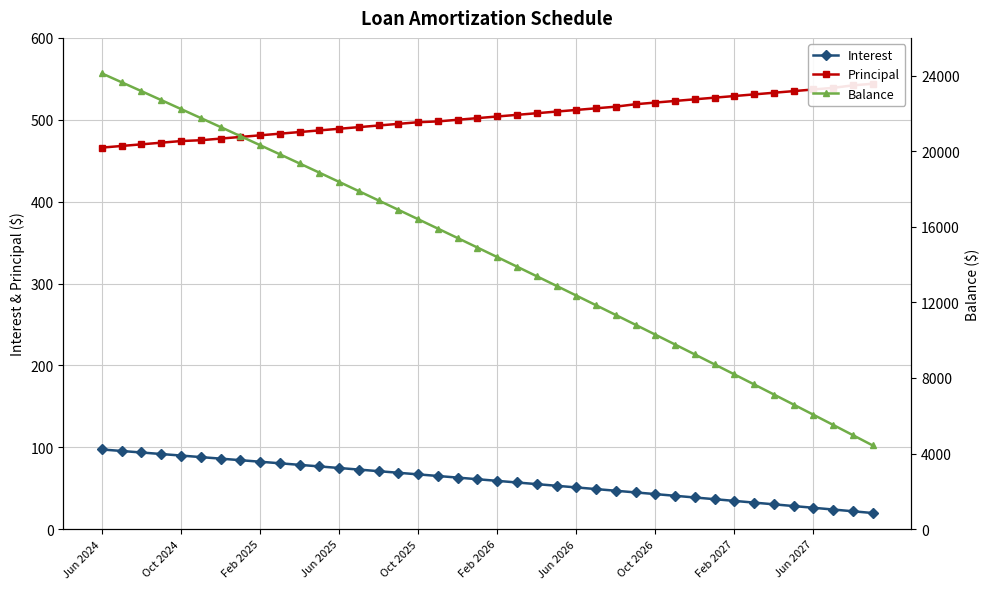

Rank the series at 34 from lowest to highest value.

Interest, Principal, Balance